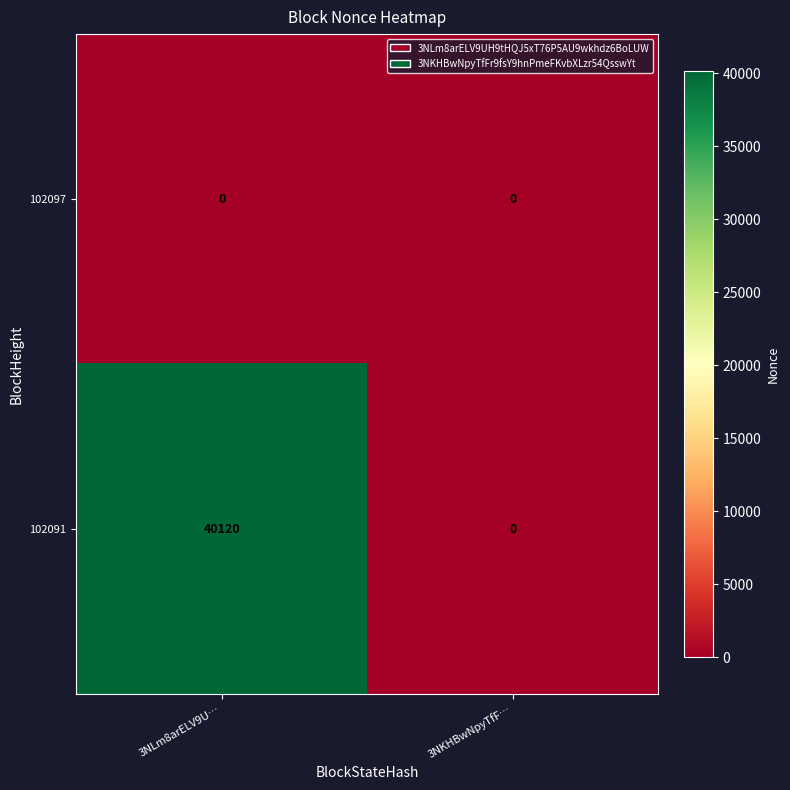

At which category does the chart reach its peak across all series?

3NLm8arELV9U…